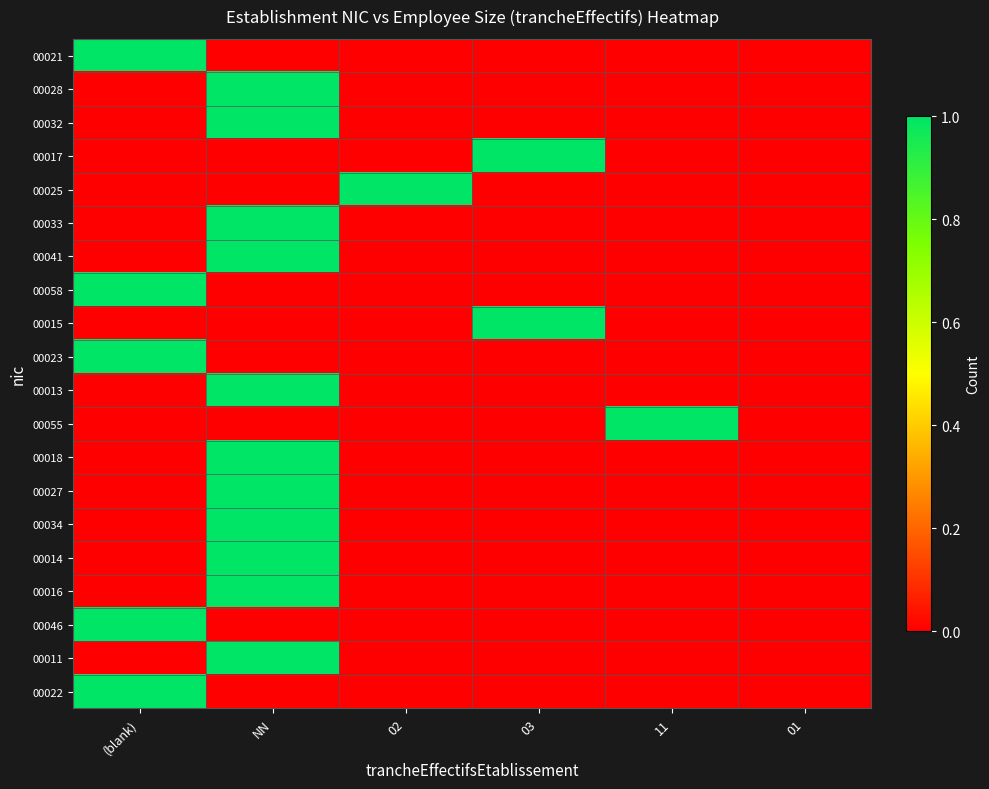

Reading left to right, extract all data points from this chart.

00021: (blank)=1	NN=0	02=0	03=0	11=0	01=0
00028: (blank)=0	NN=1	02=0	03=0	11=0	01=0
00032: (blank)=0	NN=1	02=0	03=0	11=0	01=0
00017: (blank)=0	NN=0	02=0	03=1	11=0	01=0
00025: (blank)=0	NN=0	02=1	03=0	11=0	01=0
00033: (blank)=0	NN=1	02=0	03=0	11=0	01=0
00041: (blank)=0	NN=1	02=0	03=0	11=0	01=0
00058: (blank)=1	NN=0	02=0	03=0	11=0	01=0
00015: (blank)=0	NN=0	02=0	03=1	11=0	01=0
00023: (blank)=1	NN=0	02=0	03=0	11=0	01=0
00013: (blank)=0	NN=1	02=0	03=0	11=0	01=0
00055: (blank)=0	NN=0	02=0	03=0	11=1	01=0
00018: (blank)=0	NN=1	02=0	03=0	11=0	01=0
00027: (blank)=0	NN=1	02=0	03=0	11=0	01=0
00034: (blank)=0	NN=1	02=0	03=0	11=0	01=0
00014: (blank)=0	NN=1	02=0	03=0	11=0	01=0
00016: (blank)=0	NN=1	02=0	03=0	11=0	01=0
00046: (blank)=1	NN=0	02=0	03=0	11=0	01=0
00011: (blank)=0	NN=1	02=0	03=0	11=0	01=0
00022: (blank)=1	NN=0	02=0	03=0	11=0	01=0